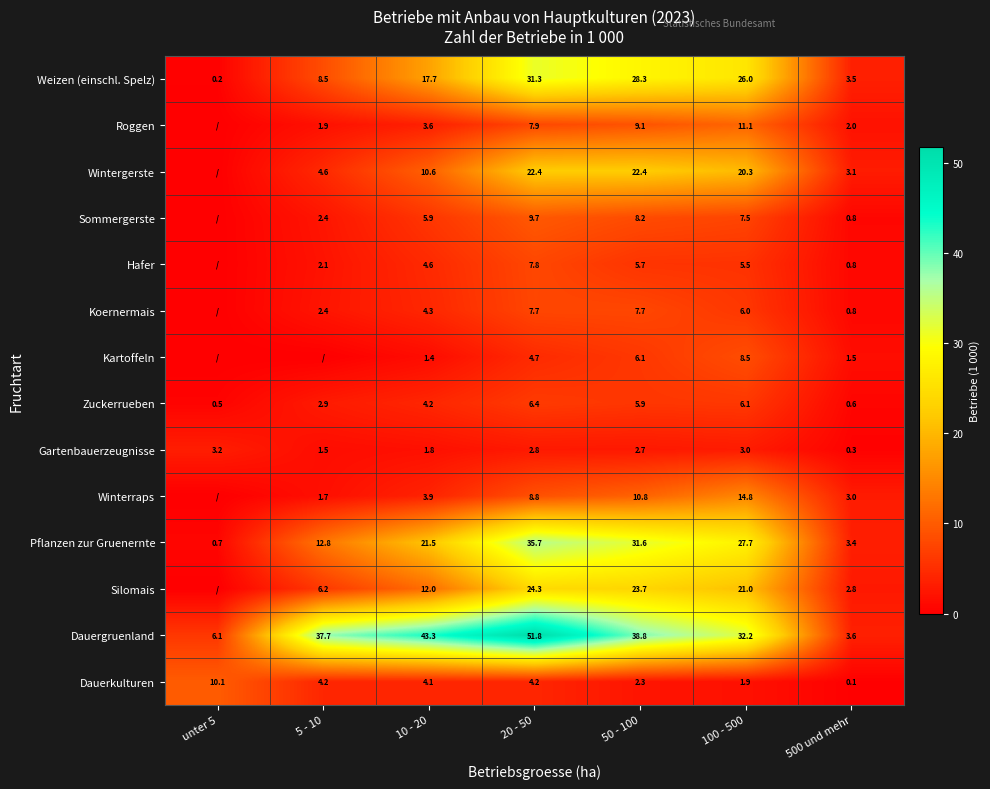

Which has a higher value, 20 - 50 or unter 5?

20 - 50